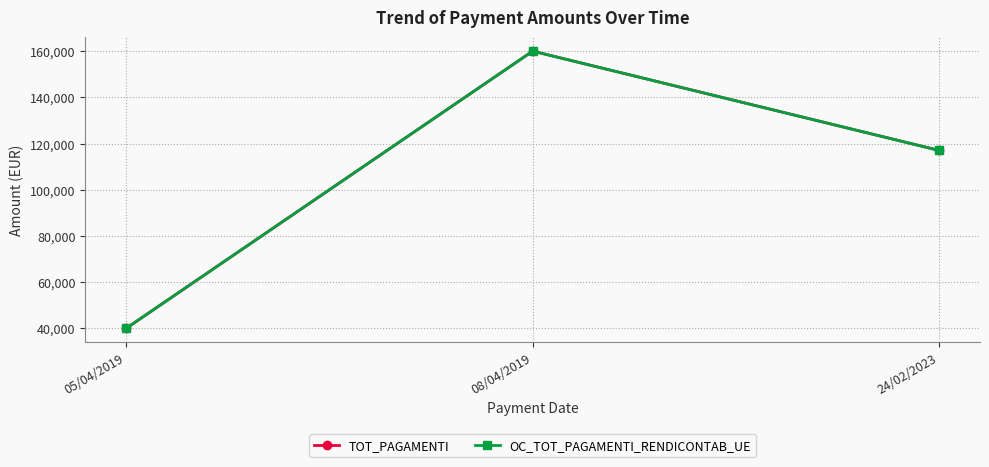

At which label does OC_TOT_PAGAMENTI_RENDICONTAB_UE reach its peak?

08/04/2019